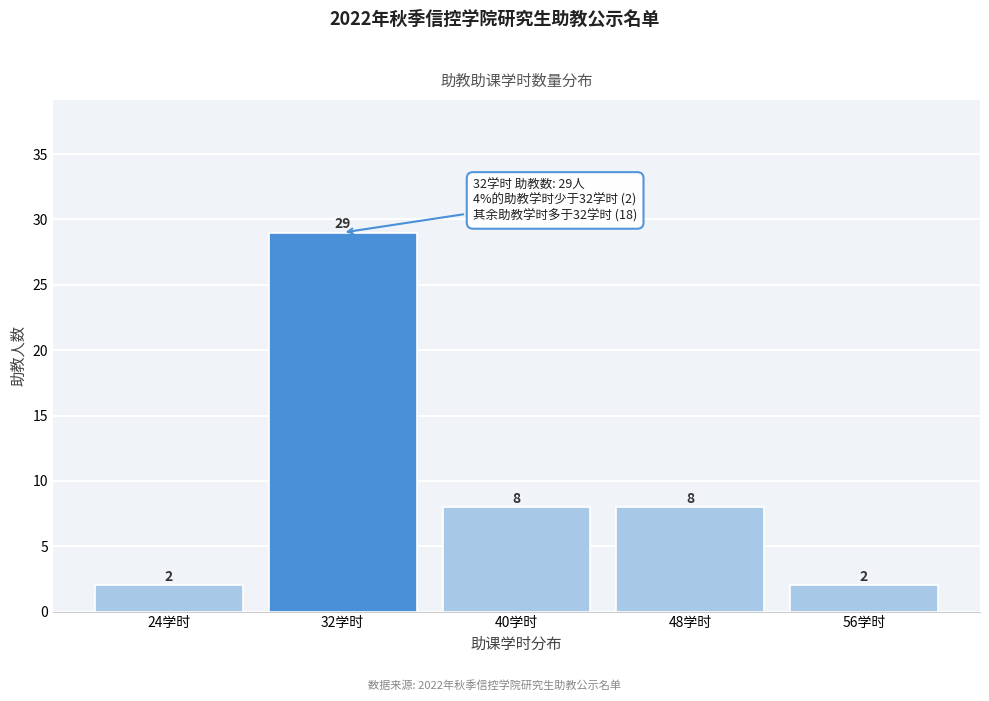

Which range on the x-axis has the tallest bar?

28 to 36